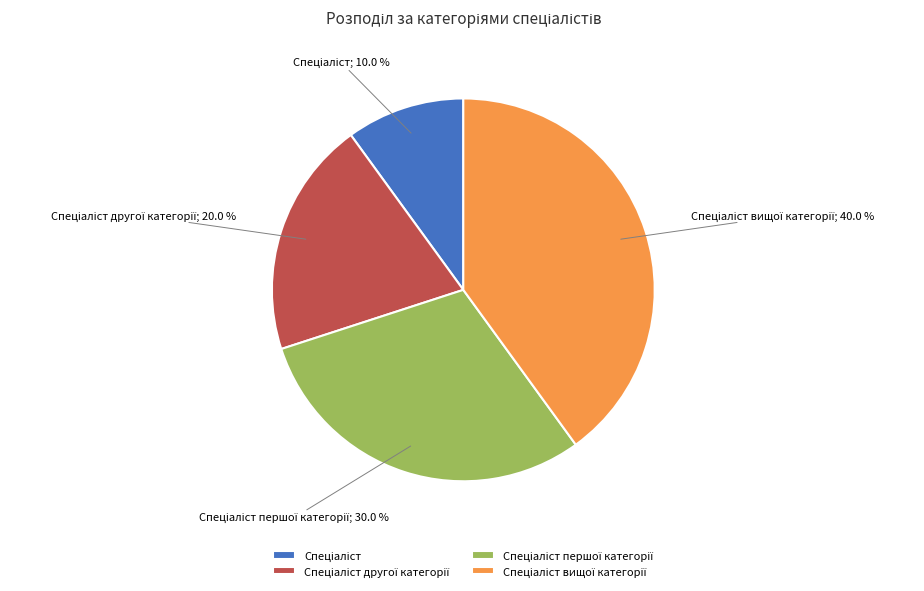

Does any single category account for the majority?

No